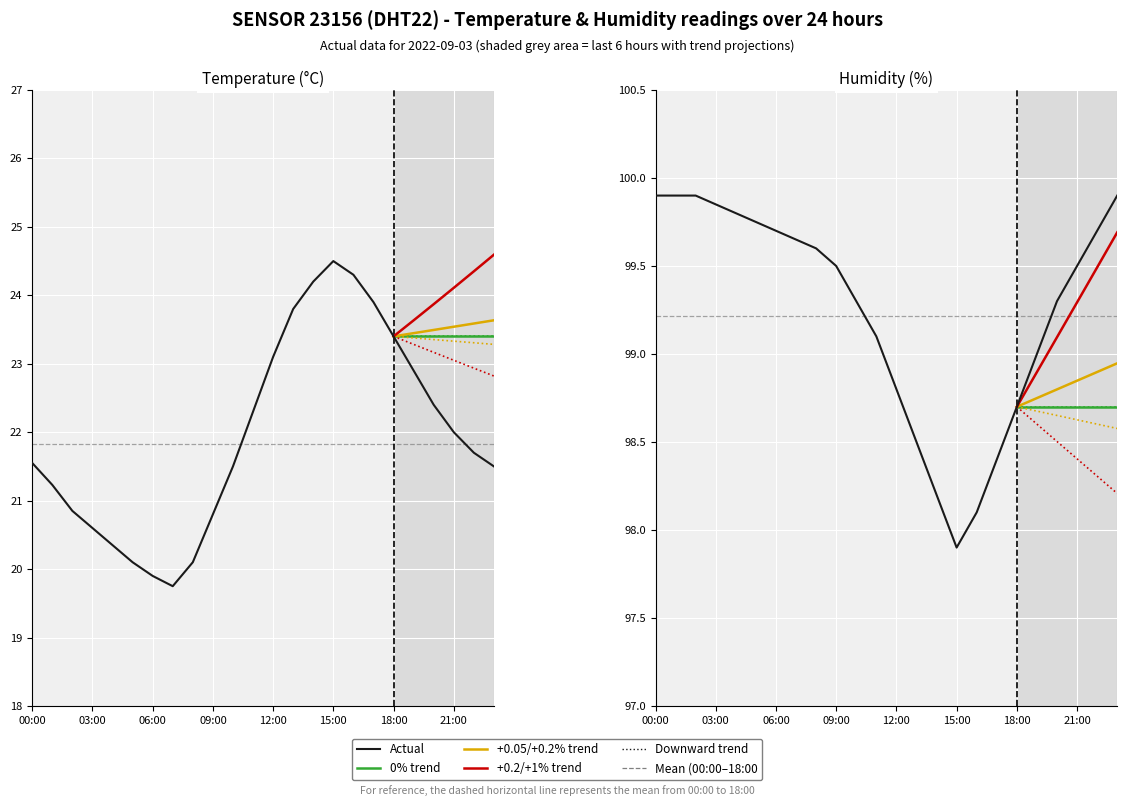

Is it true that temperature equals 36.4 at 20:00?

False